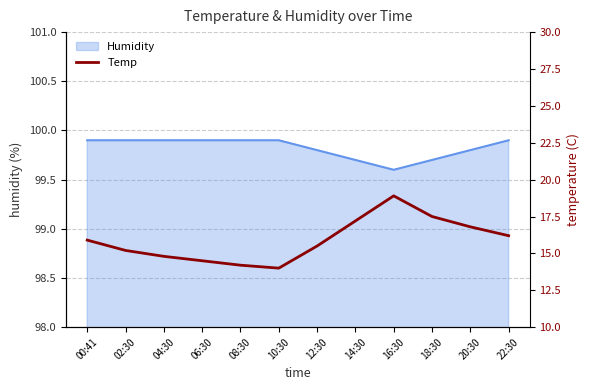

Which label corresponds to the largest value in the chart?

16:30